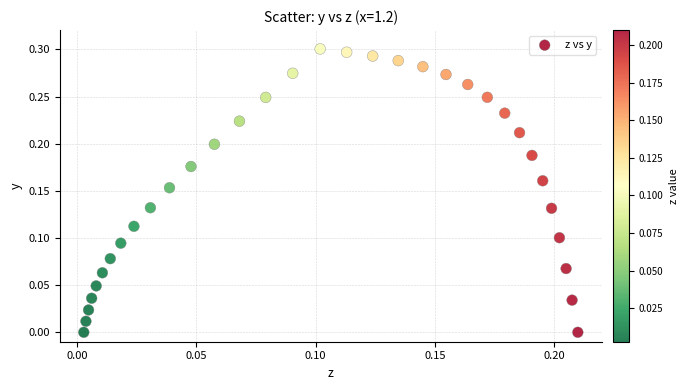

How many points are shown in the scatter plot?

33